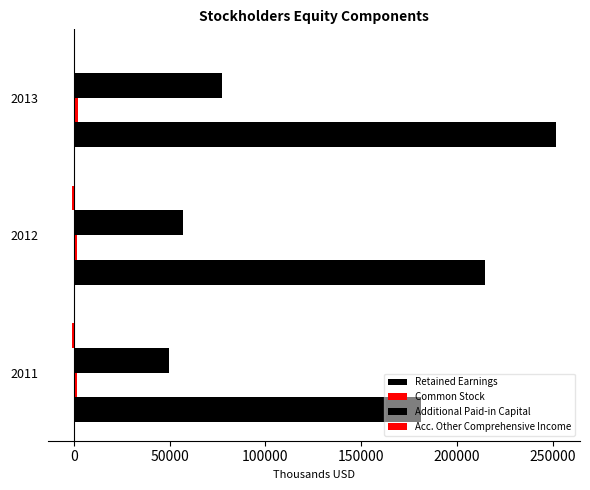

How many series are shown in this chart?

4